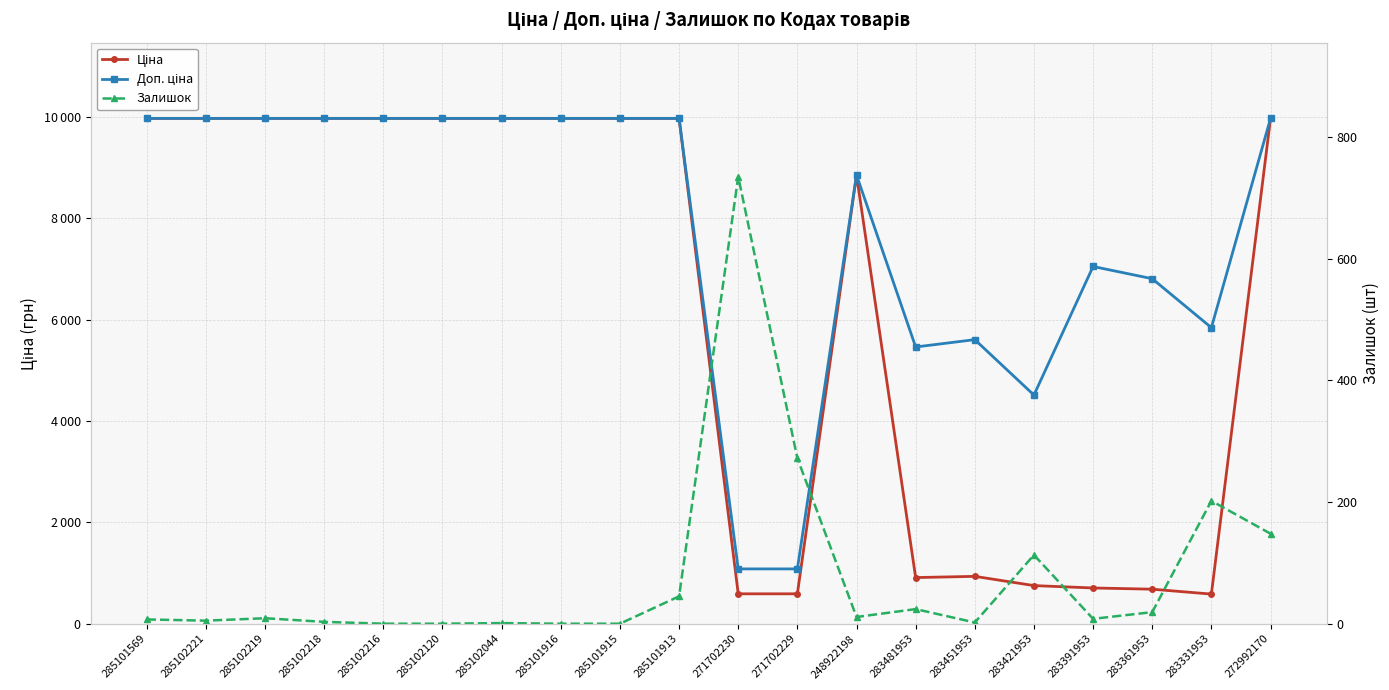

What is the total value across all series at 285102219?

19959.0